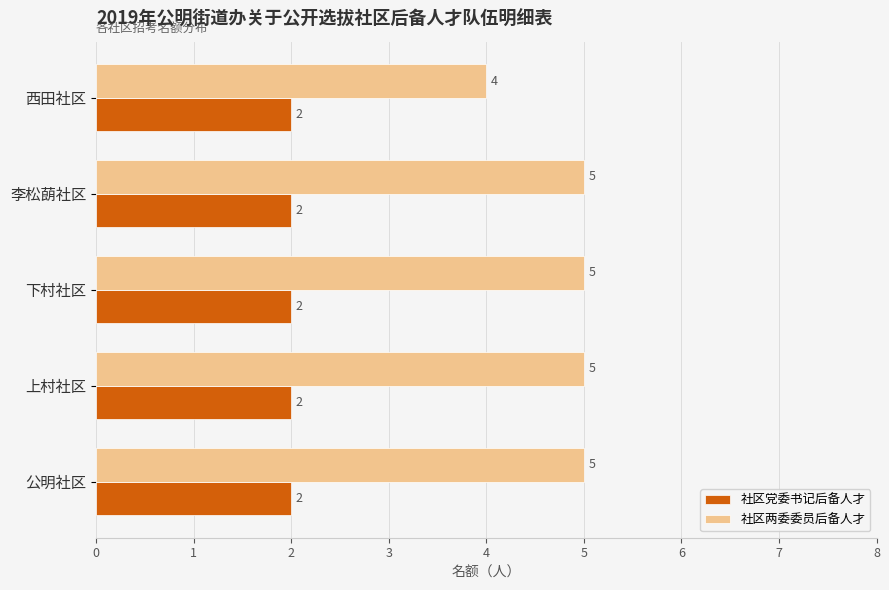

Which series has the widest spread of values?

社区两委委员后备人才